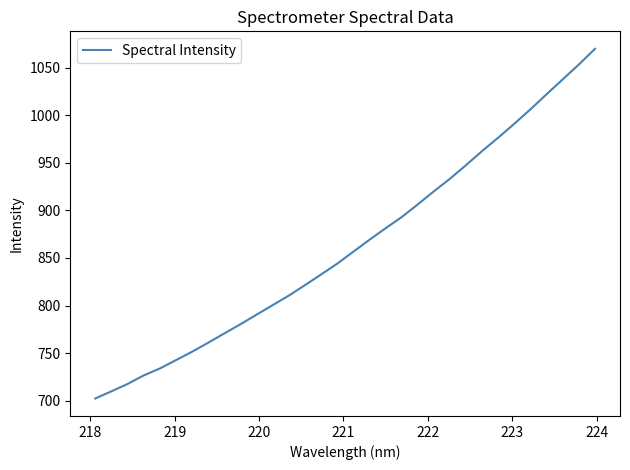

What is the greatest value displayed?

1069.7